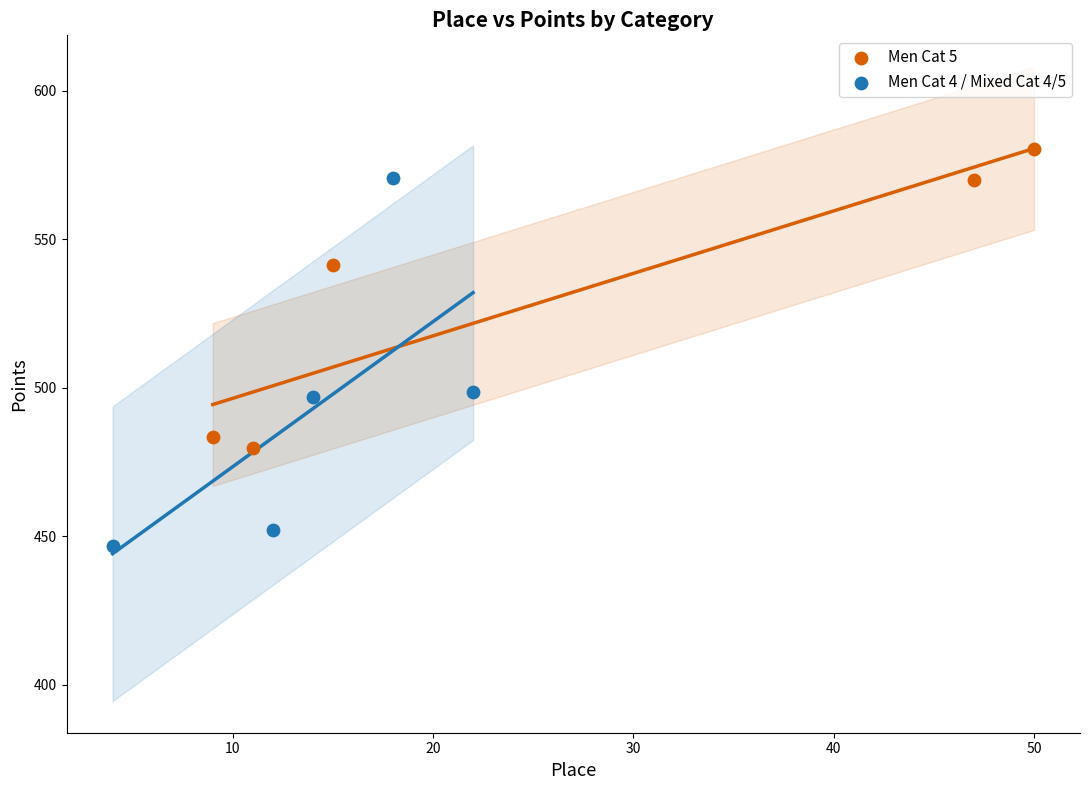

Which series has the largest Y range (max minus min)?

Men Cat 4 / Mixed Cat 4/5